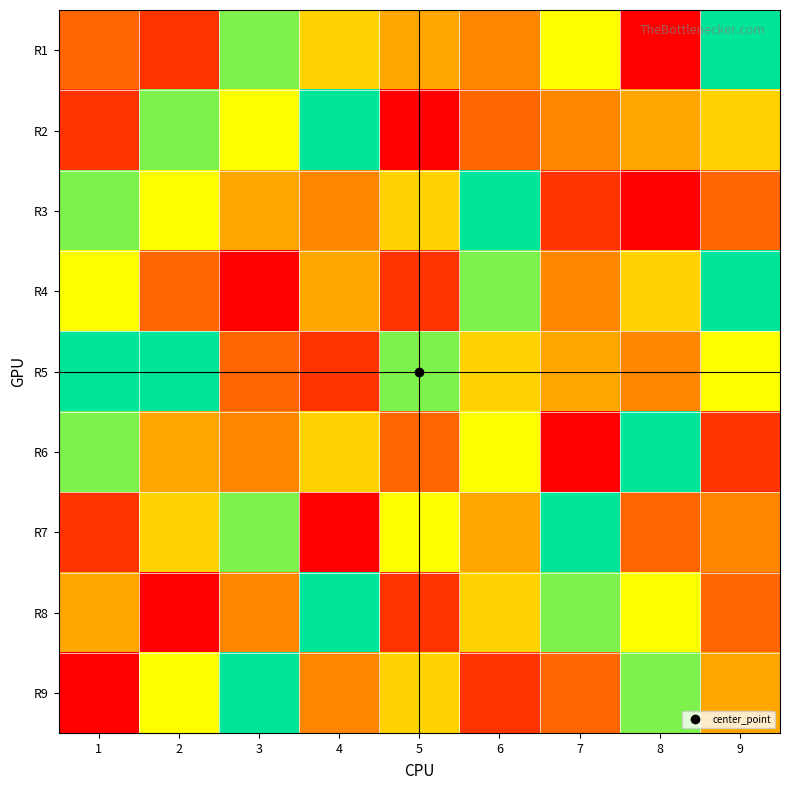

Reading left to right, extract all data points from this chart.

R1: 1=3	2=2	3=8	4=6	5=5	6=4	7=7	8=1	9=9
R2: 1=2	2=8	3=7	4=9	5=1	6=3	7=4	8=5	9=6
R3: 1=8	2=7	3=5	4=4	5=6	6=9	7=2	8=1	9=3
R4: 1=7	2=3	3=1	4=5	5=2	6=8	7=4	8=6	9=9
R5: 1=9	2=9	3=3	4=2	5=8	6=6	7=5	8=4	9=7
R6: 1=8	2=5	3=4	4=6	5=3	6=7	7=1	8=9	9=2
R7: 1=2	2=6	3=8	4=1	5=7	6=5	7=9	8=3	9=4
R8: 1=5	2=1	3=4	4=9	5=2	6=6	7=8	8=7	9=3
R9: 1=1	2=7	3=9	4=4	5=6	6=2	7=3	8=8	9=5